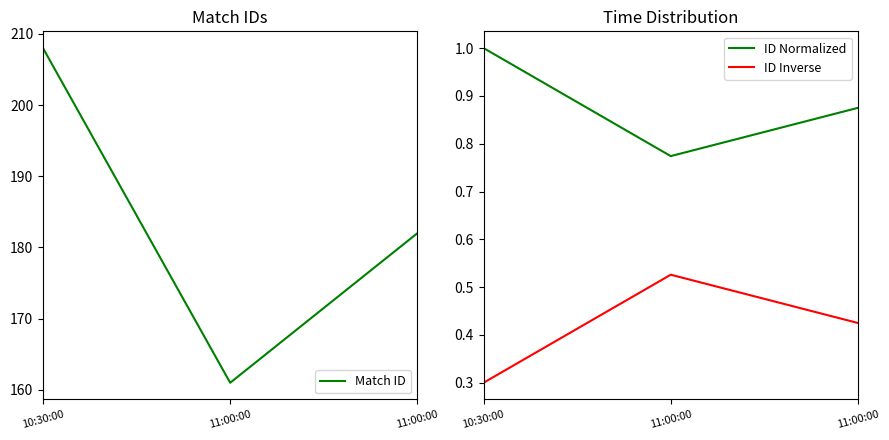

What is the label of the 2nd point from the right?

11:00:00